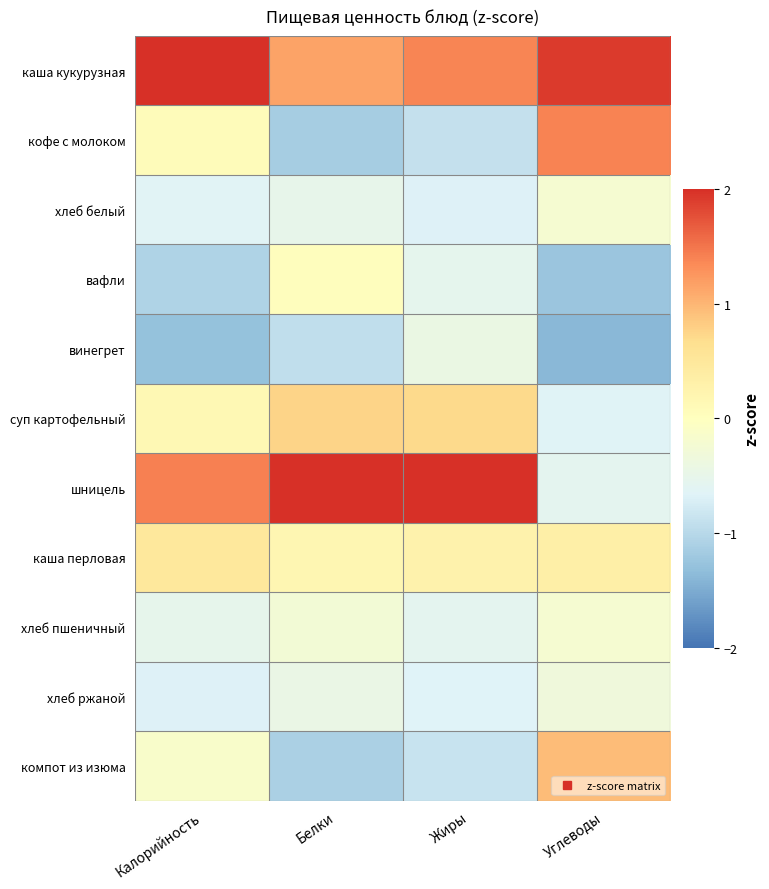

Which category has the lowest value across all series?

Углеводы